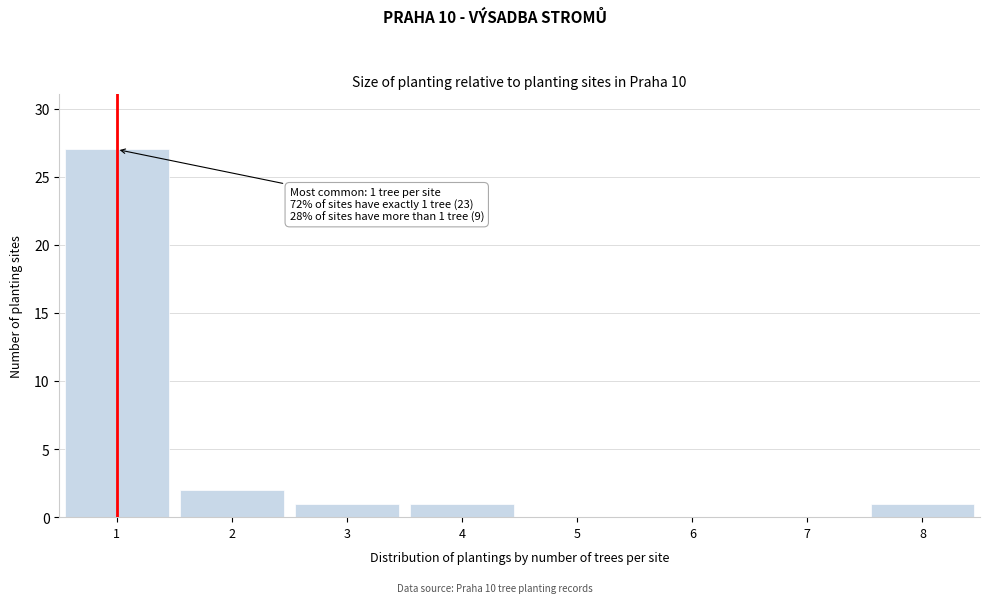

Over which range of the x-axis is the bar tallest?

0.5 to 1.5